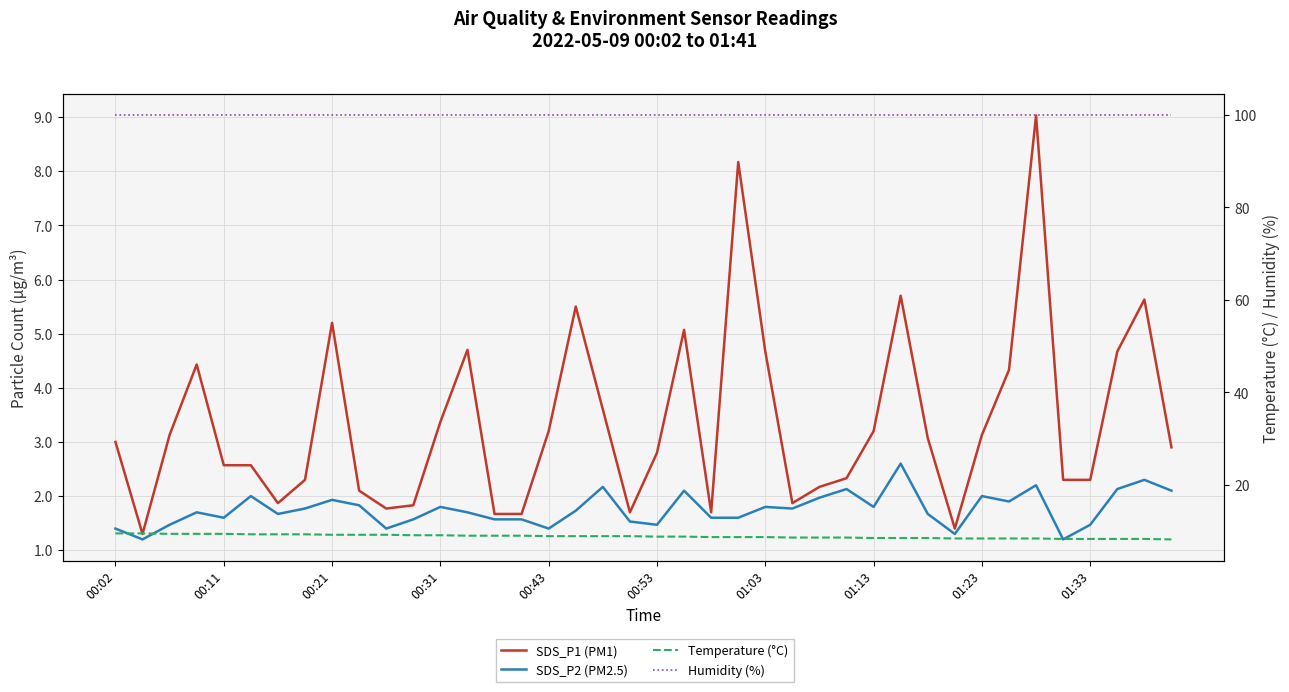

What is the sum of the SDS_P1 (PM1) values at 01:13 and 38?

7.9